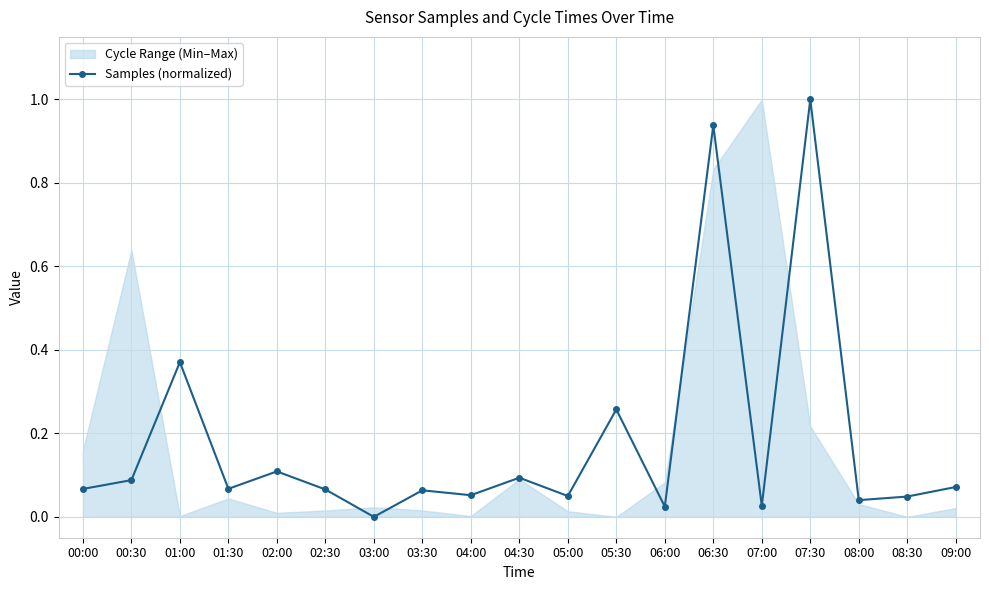

What is the sum of all values?

3.4